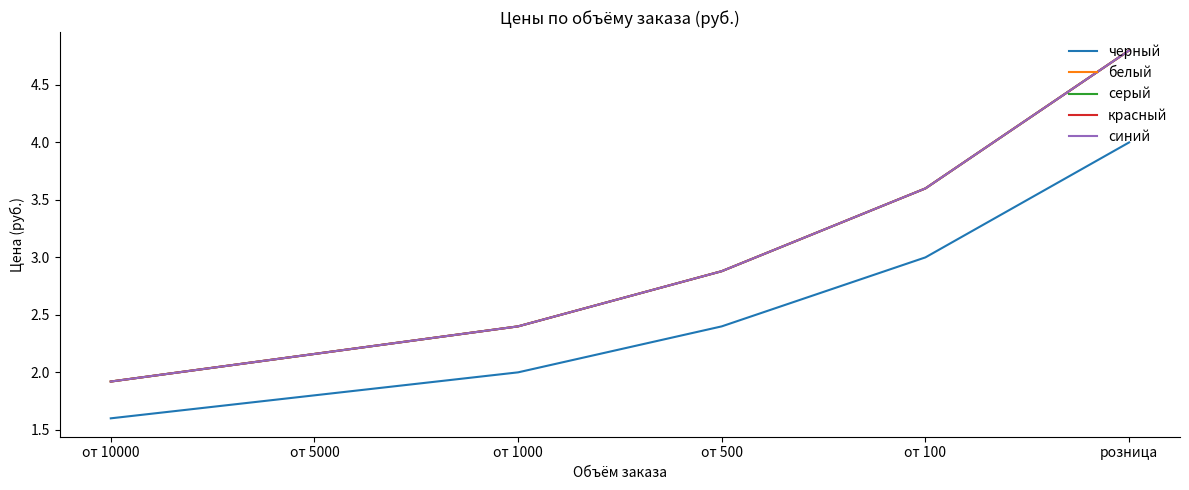

At which category is the sum across all series the highest?

розница